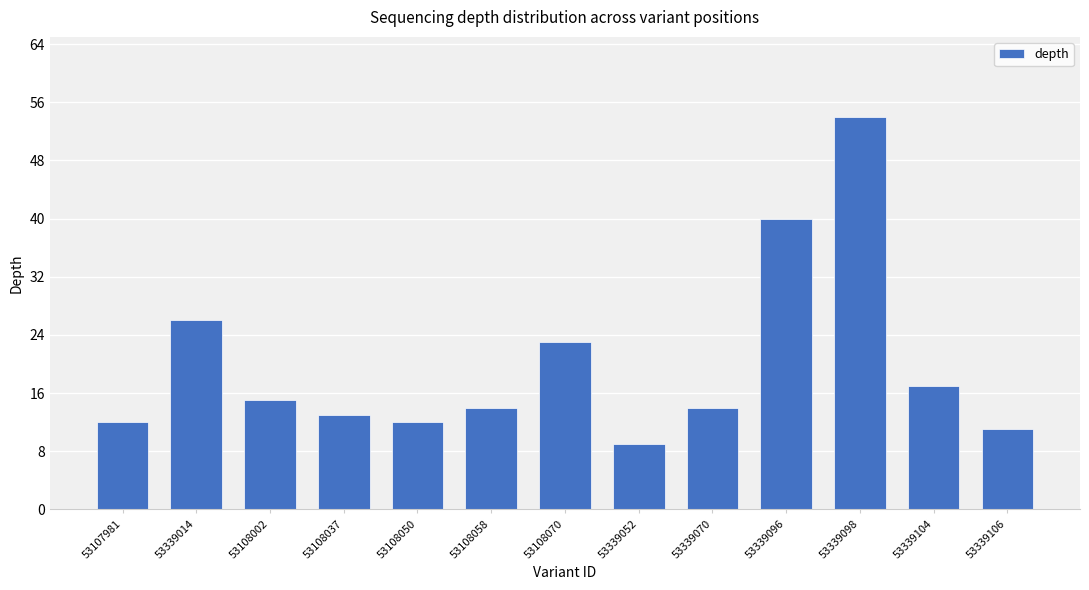

Reading left to right, list all the values displayed in this chart.

12	26	15	13	12	14	23	9	14	40	54	17	11